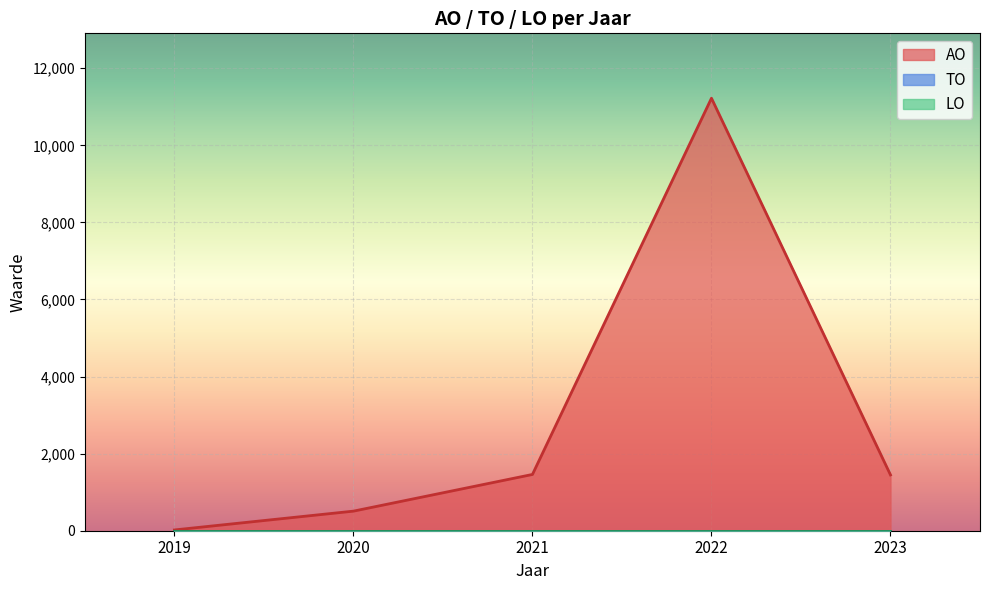

Which series has the widest spread of values?

AO